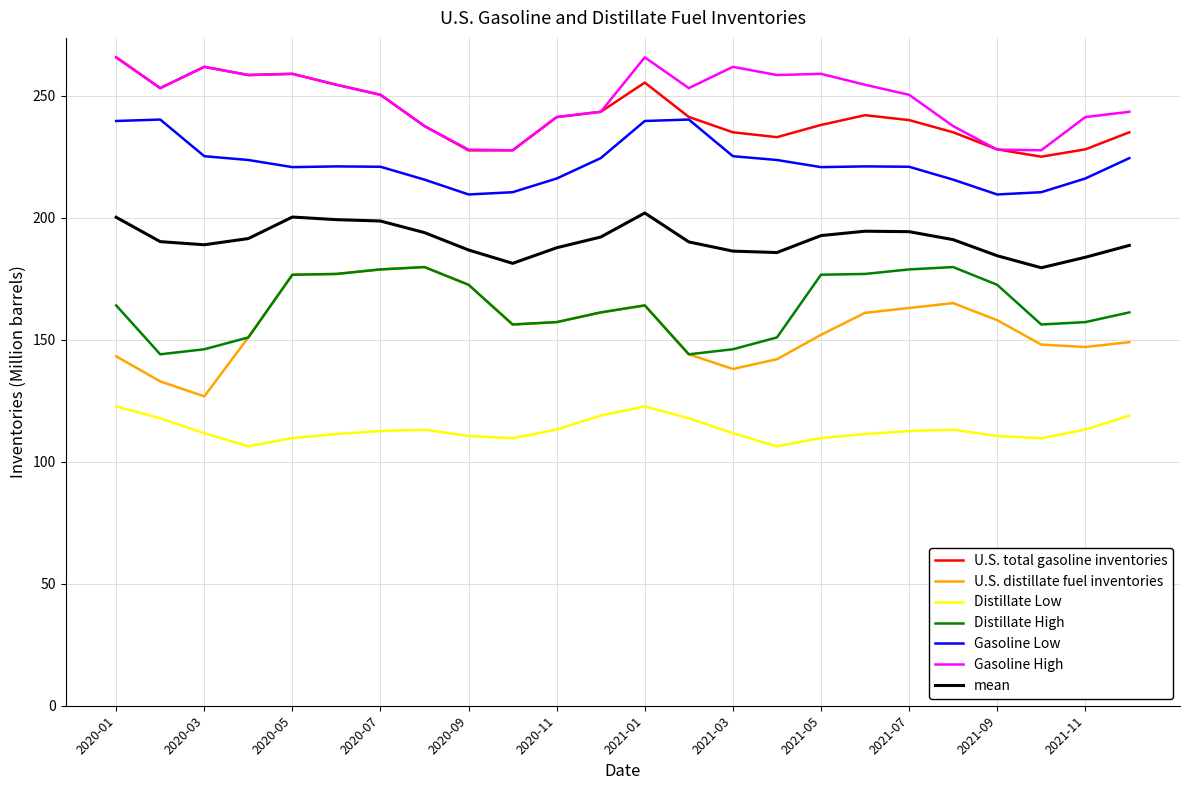

What is the minimum value for Distillate Low?

106.3